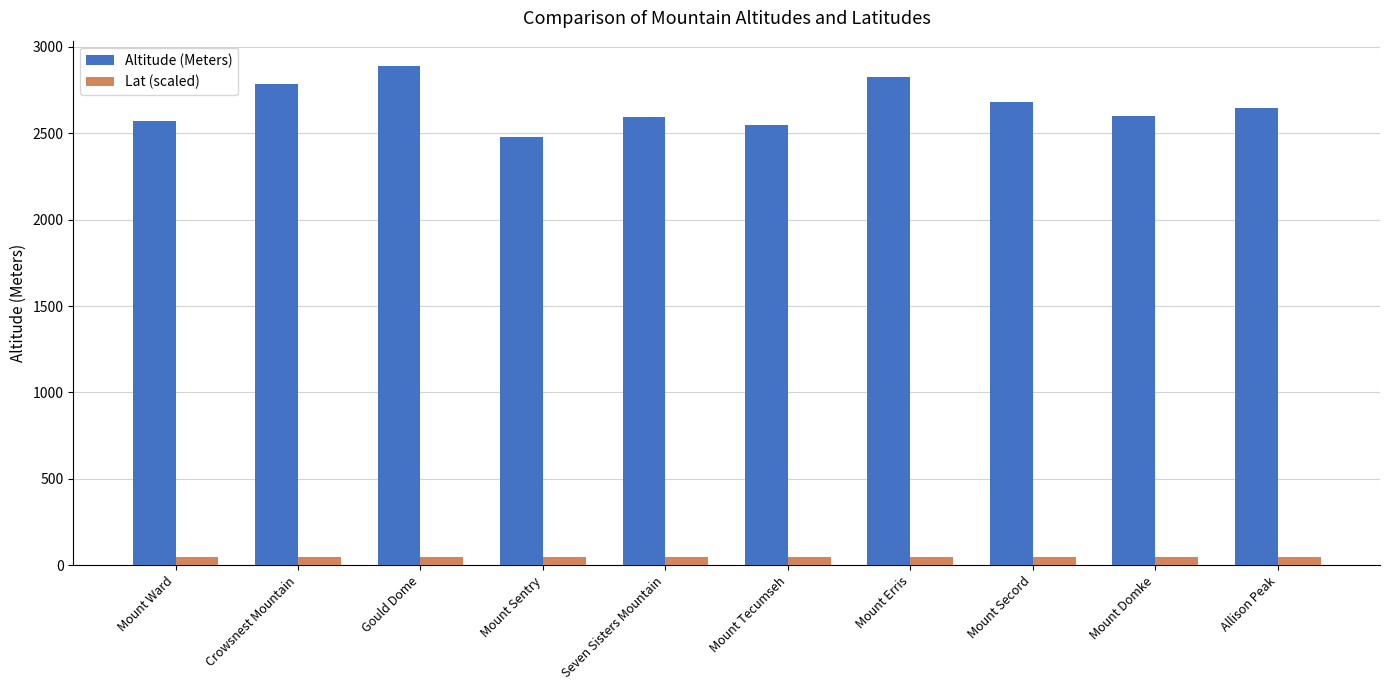

What is the spread (max minus min) of values at Mount Erris?

2775.1